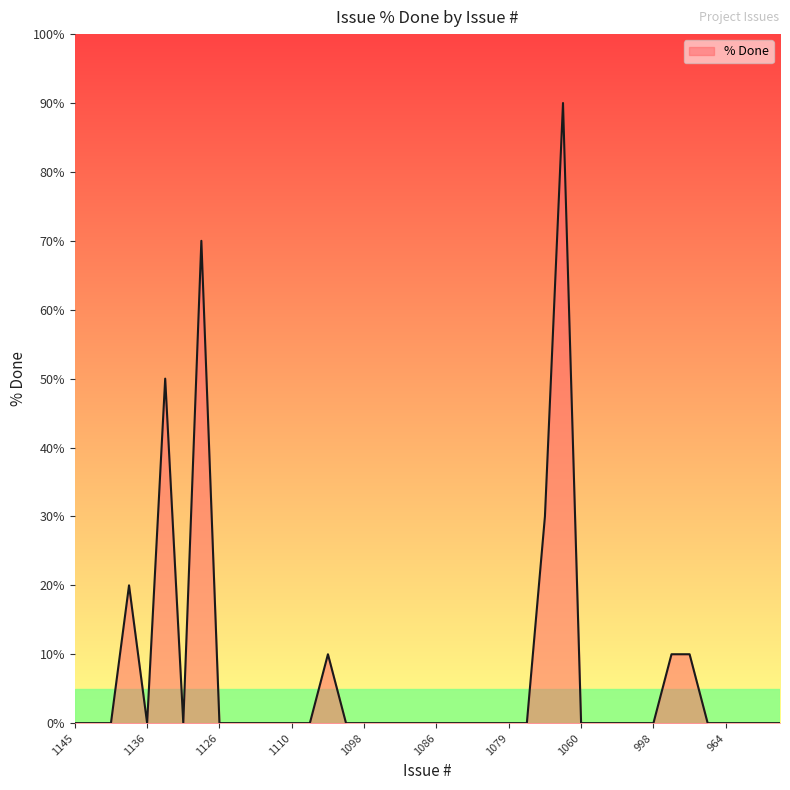

What is the difference between the second highest and minimum values?

70